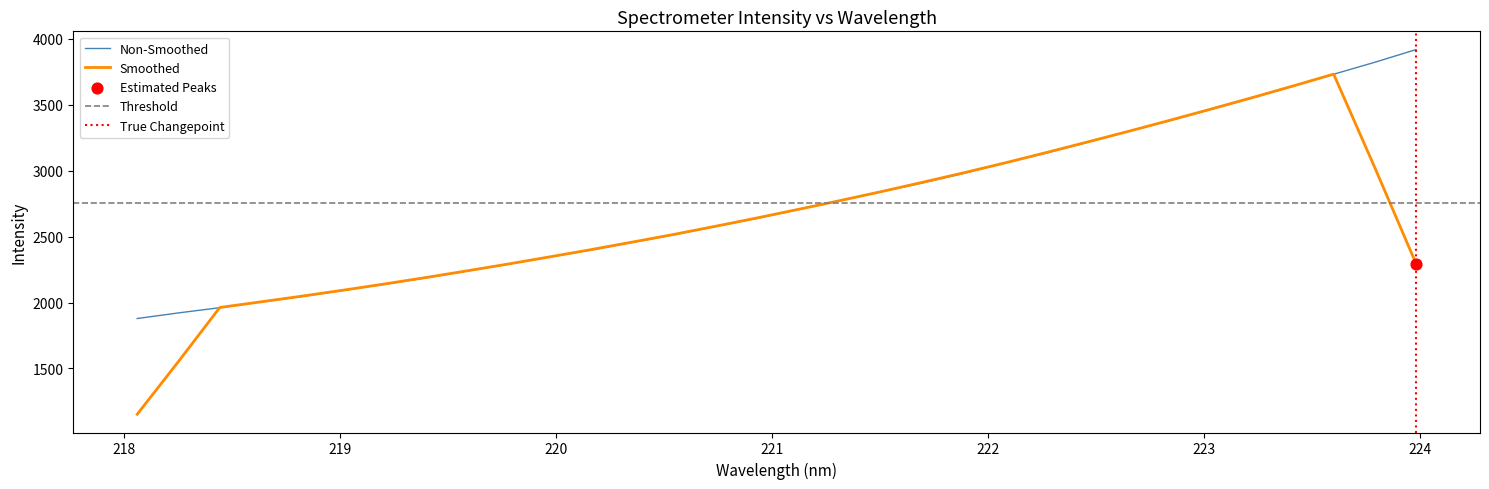

What is the highest value of the Smoothed series?

3732.7